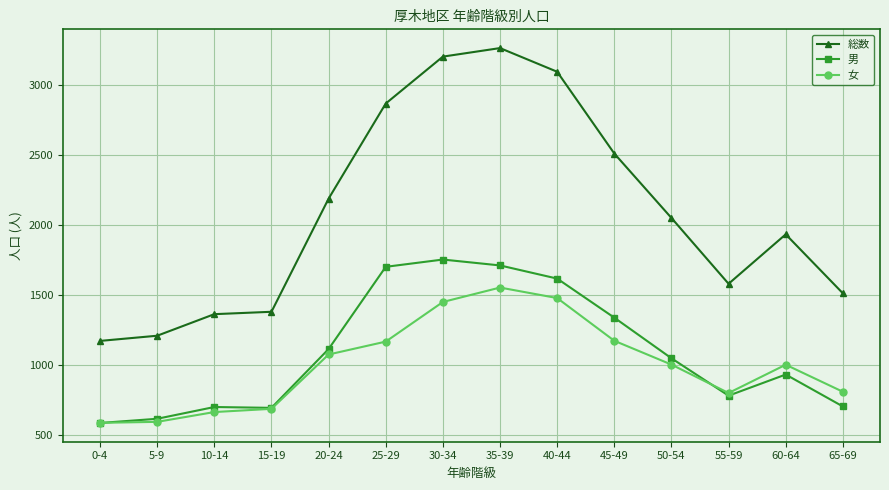

In 総数, how many points are lower than both neighbors (excluding endpoints)?

1